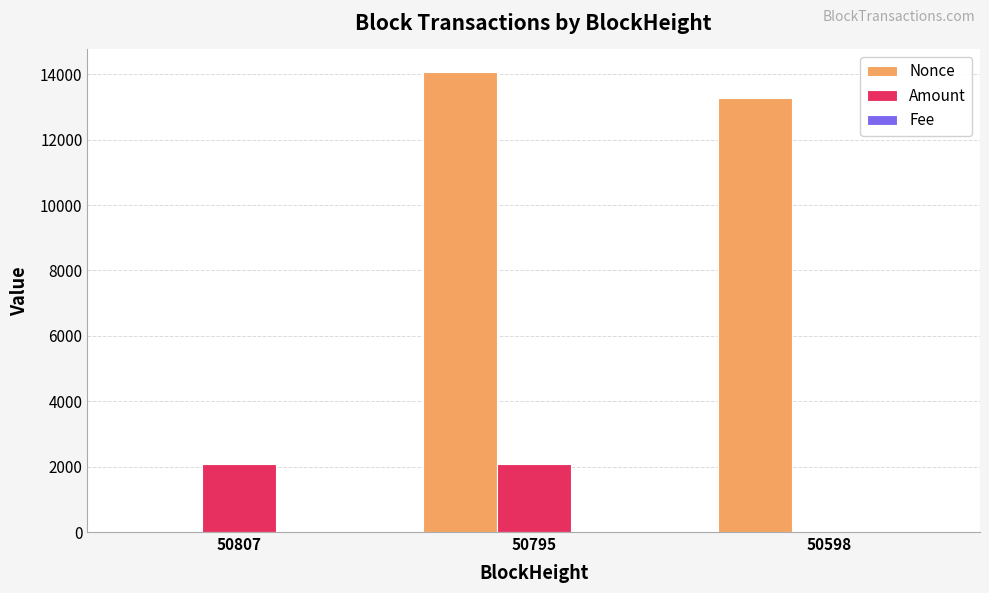

Count the number of data series in this chart.

3